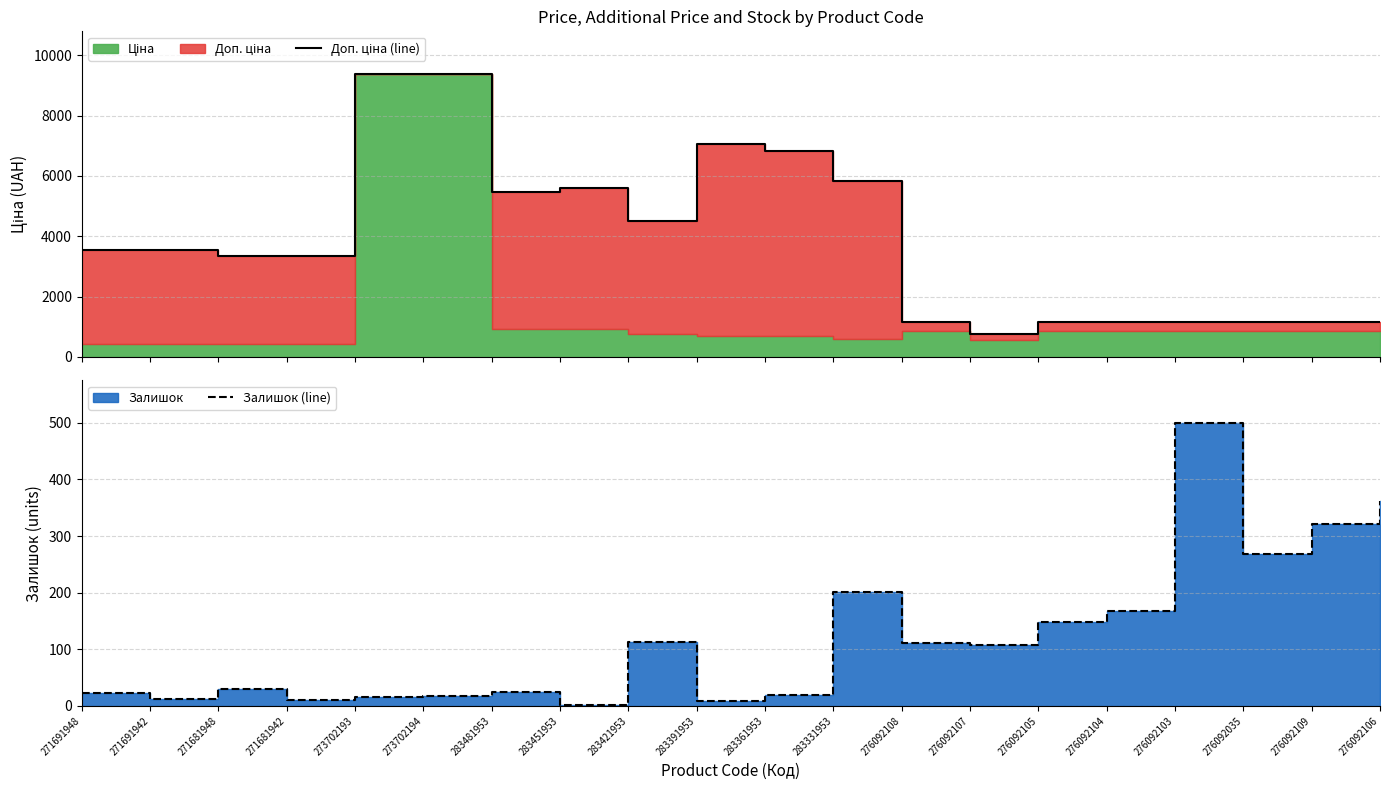

How many lines are shown in the chart?

2